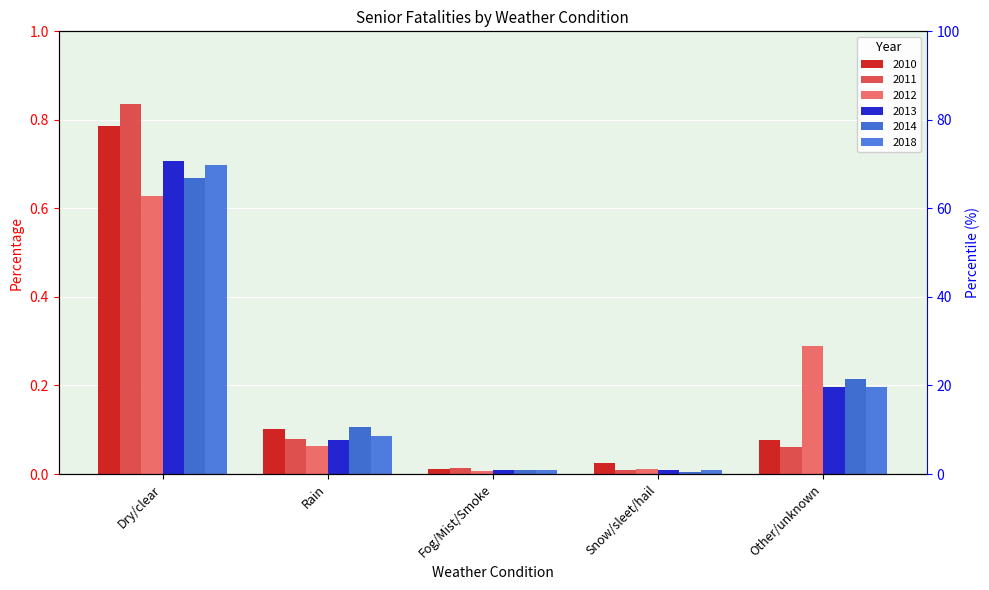

Between Rain and Other/unknown, which series saw the biggest shift?

2012